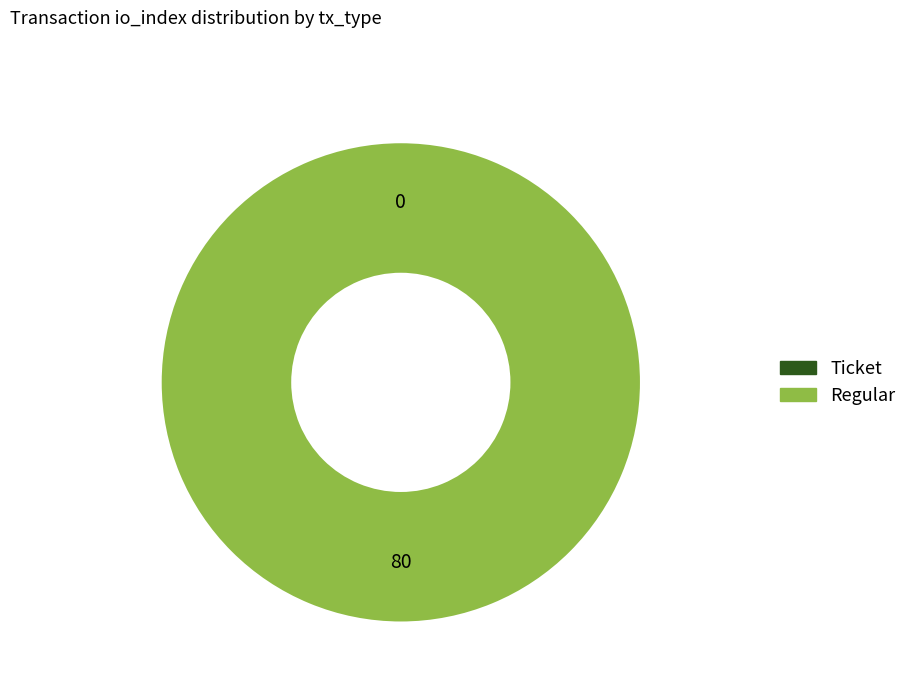

What is the majority slice?

Regular